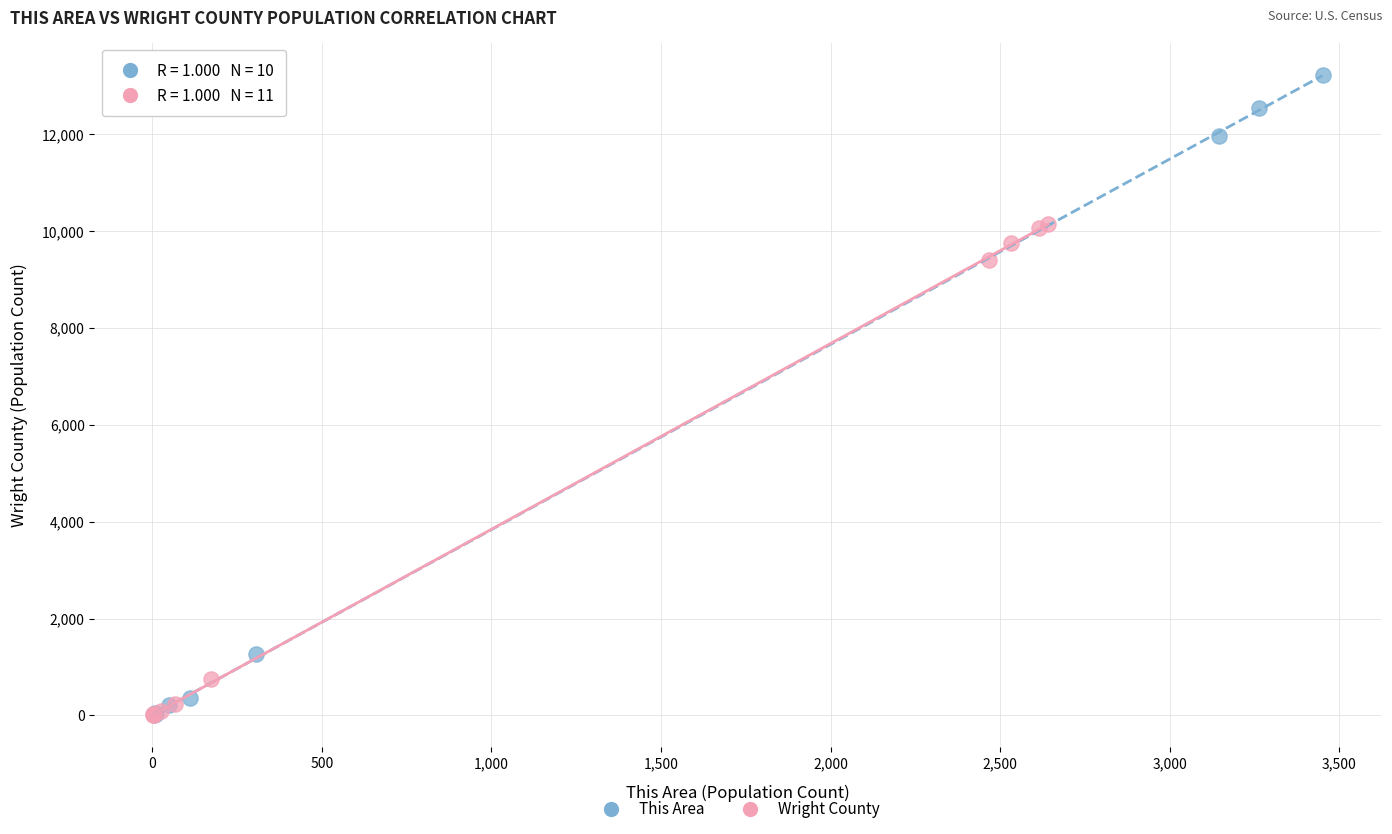

Which series reaches the maximum Y coordinate?

This Area